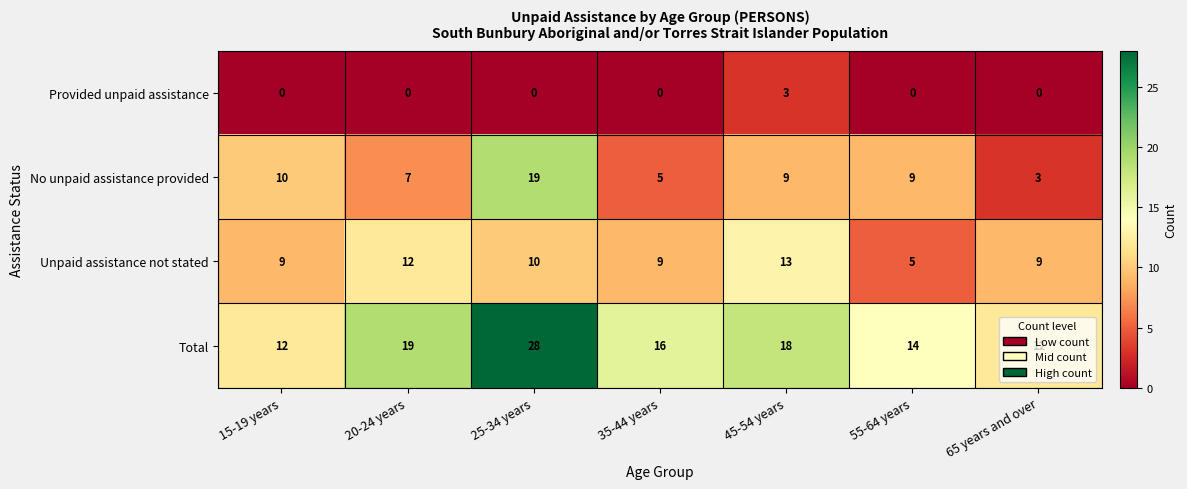

Which series changed the most between 20-24 years and 45-54 years?

Provided unpaid assistance